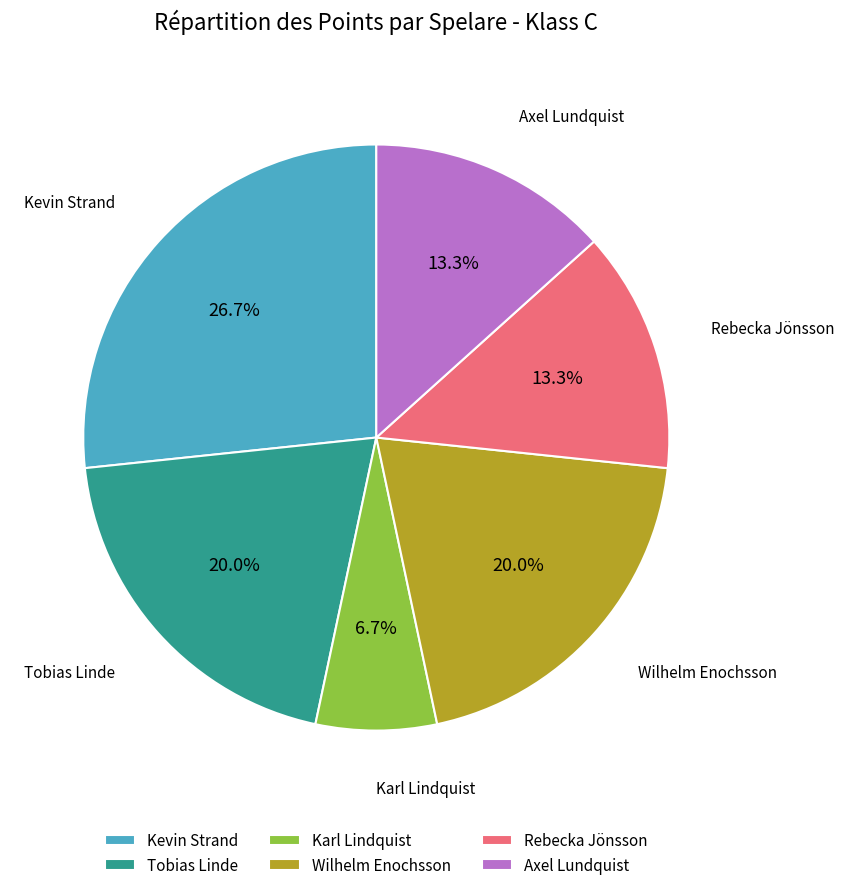

How many segments does this pie chart have?

6